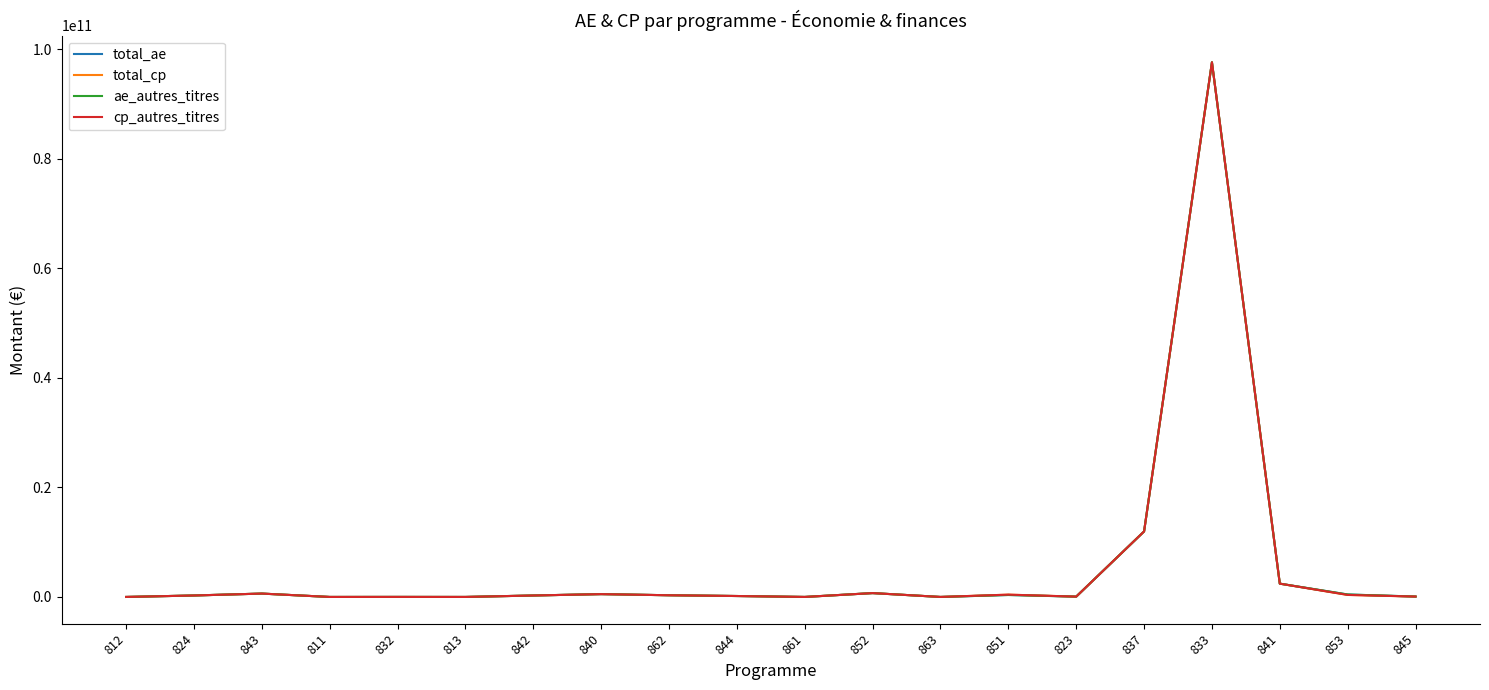

What is the label of the 10th point from the left?

844